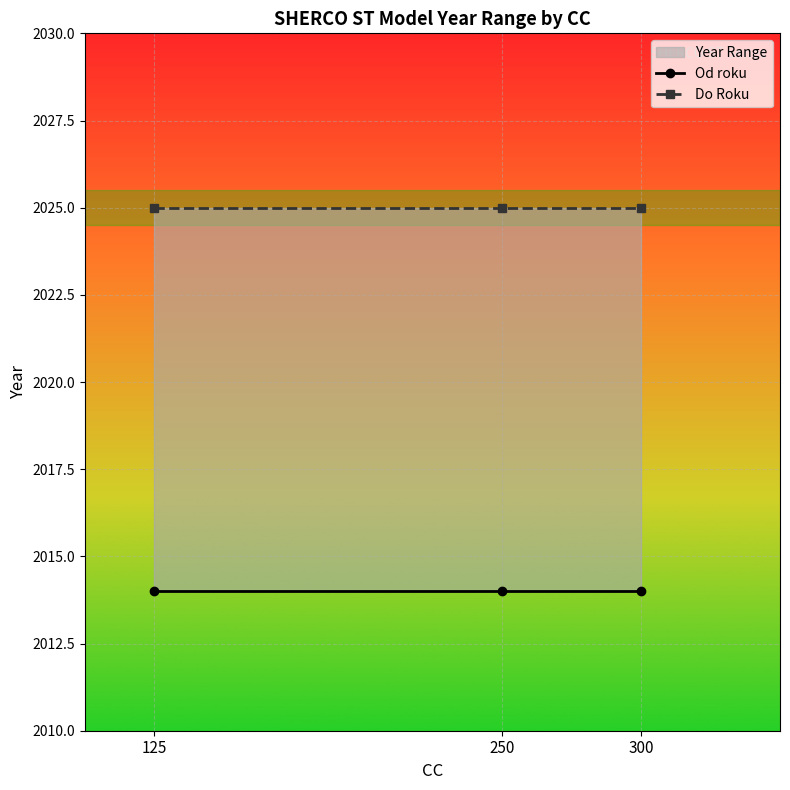

Reading left to right, what are all the values shown in this chart?

Od roku: 2014	2014	2014
Do Roku: 2025	2025	2025